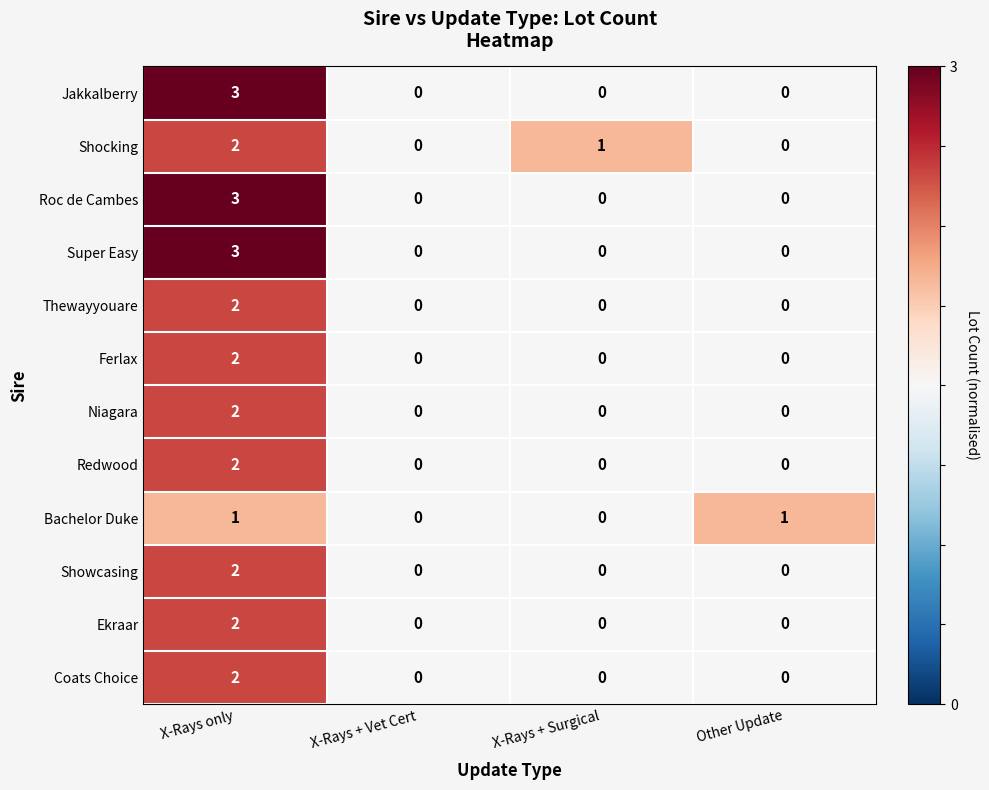

What is the maximum value shown in the chart?

3